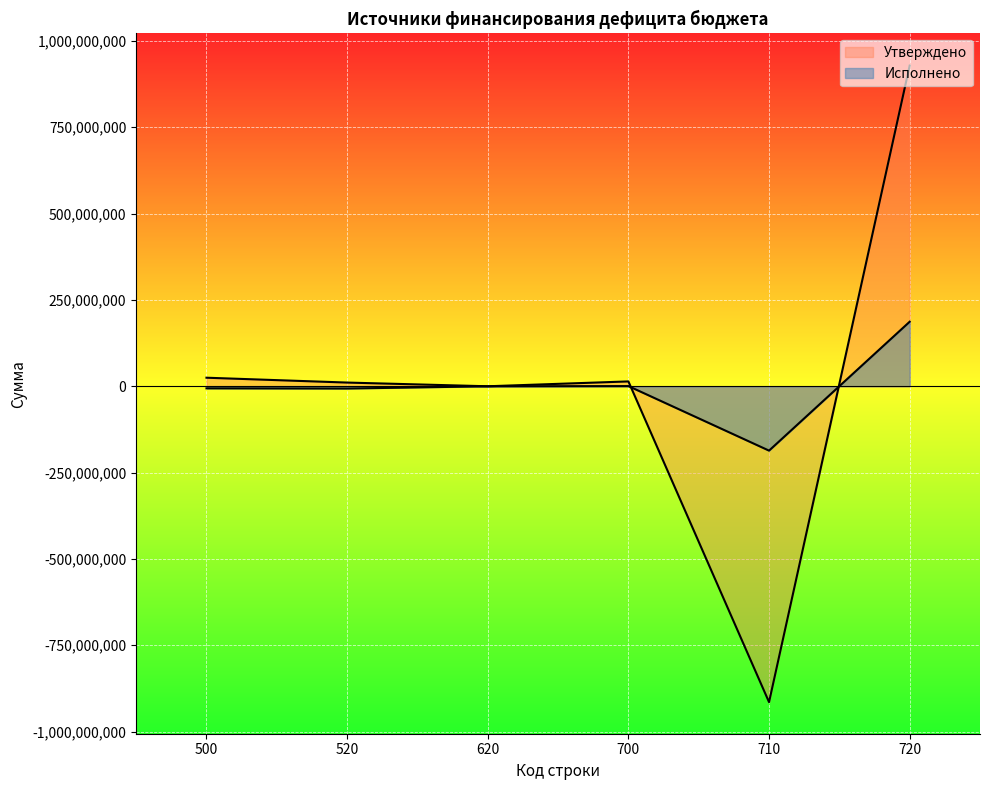

Rank the series by their maximum value, from highest to lowest.

Утверждено, Исполнено